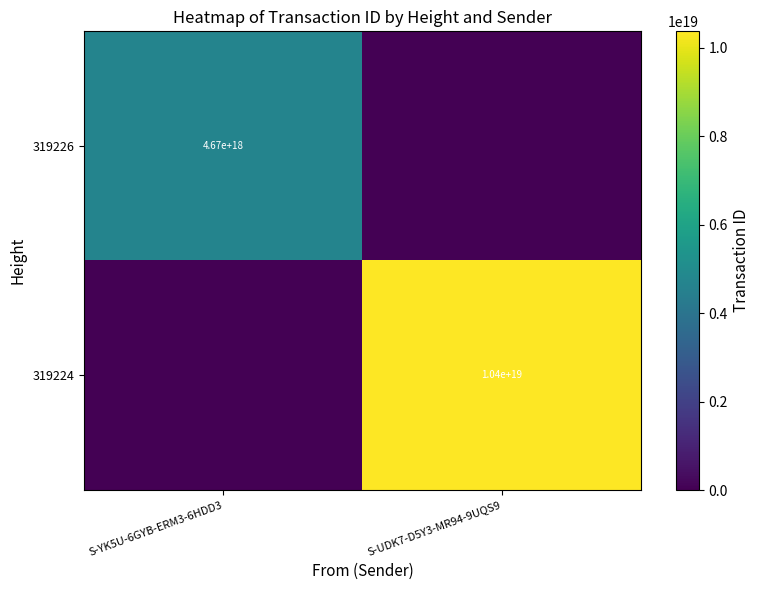

The 319226 series shows 979156944829004032 at S-YK5U-6GYB-ERM3-6HDD3. True or false?

False